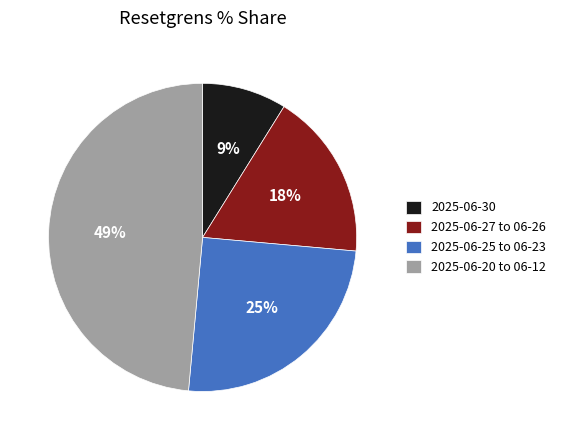

How many slices are in this pie chart?

4